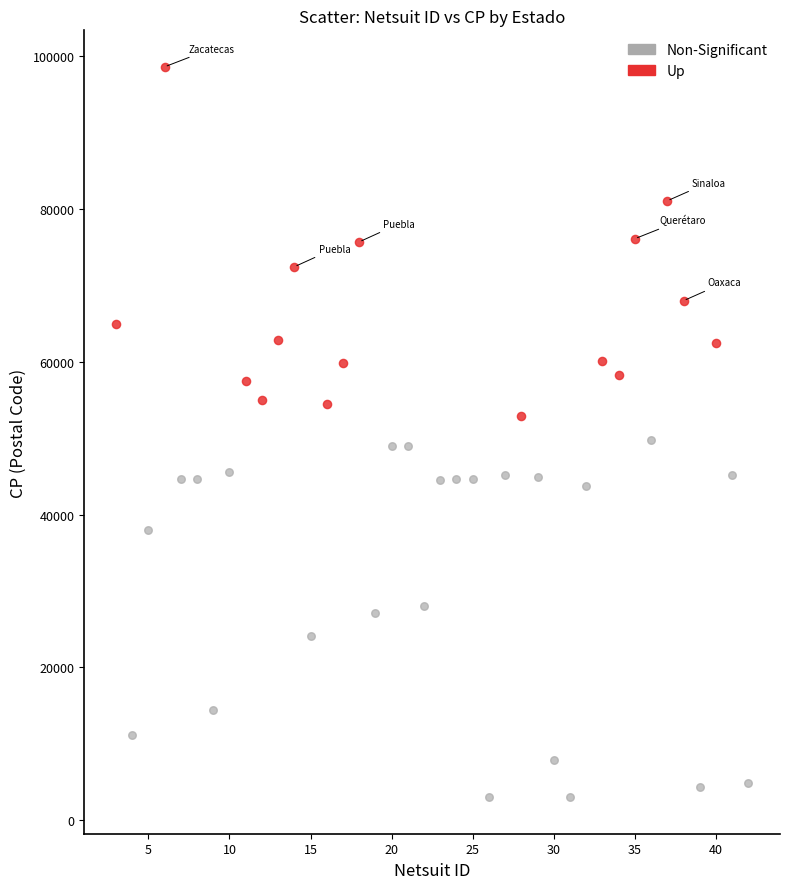

What are all the series names shown in the legend?

Non-Significant, Up